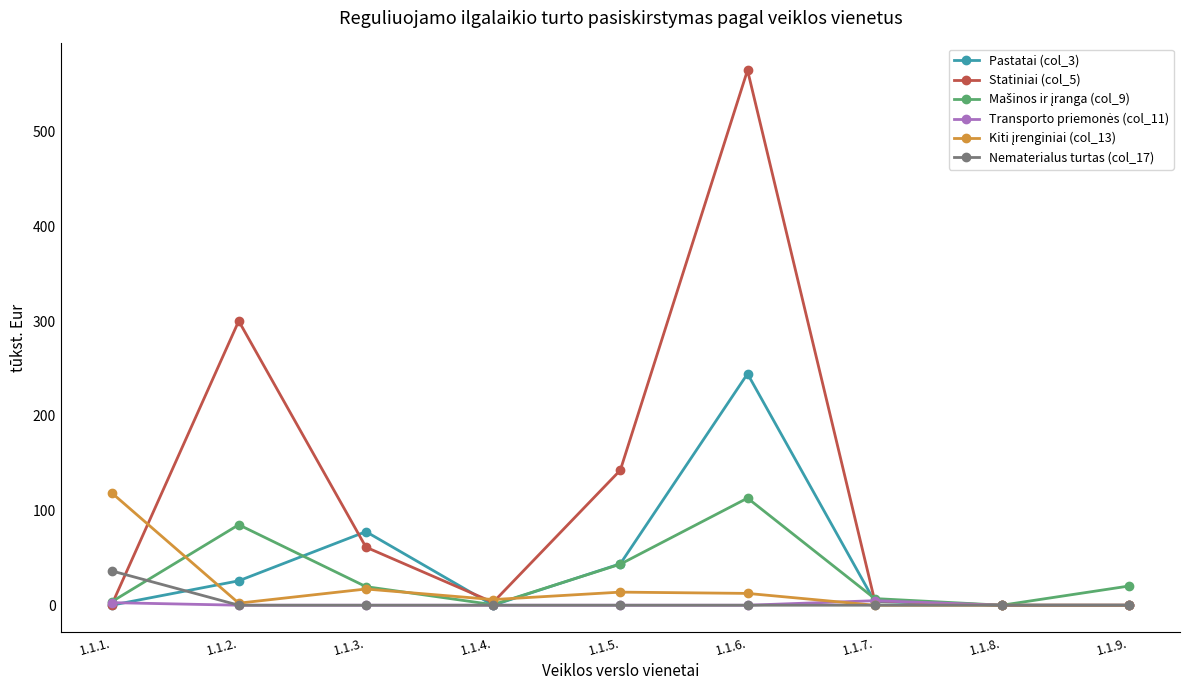

Where do Pastatai (col_3) and Nematerialus turtas (col_17) first cross each other?

1.1.1. and 1.1.2.